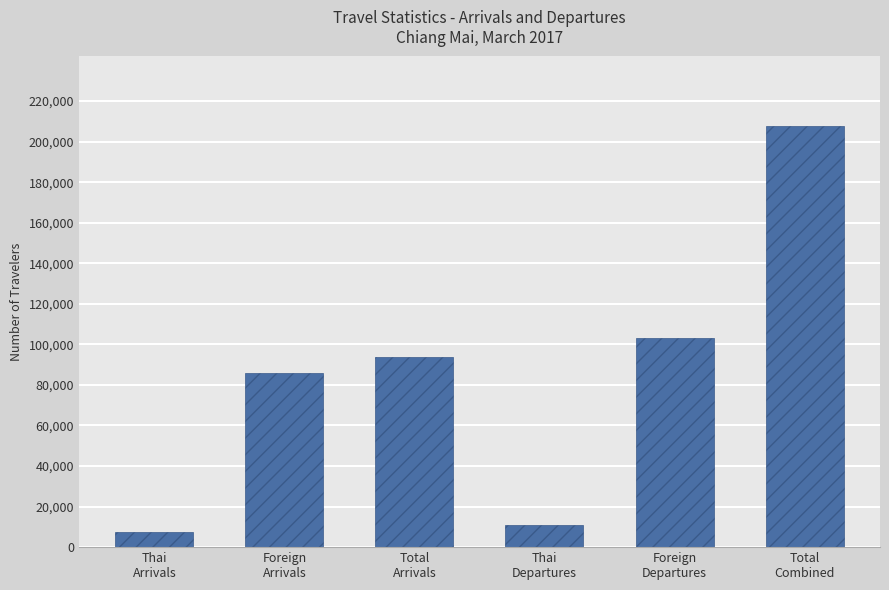

What is the label of the 2nd bar from the right?

Foreign
Departures